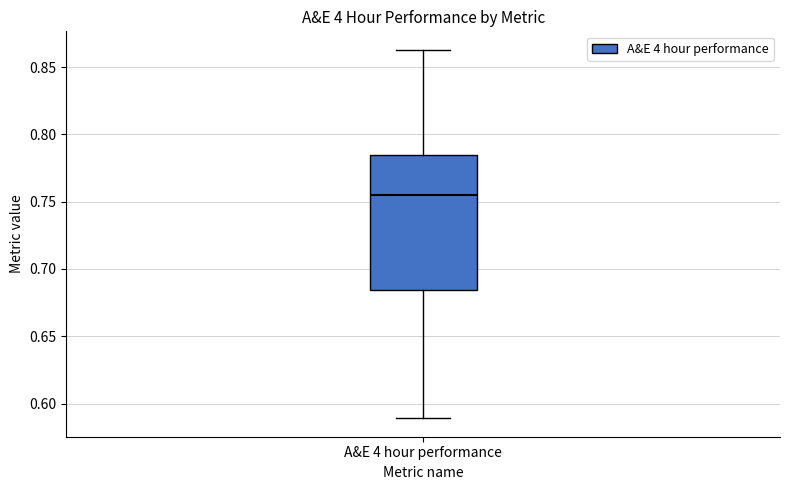

Where is the lower edge of the box for A&E 4 hour performance on the y-axis? The values are not printed on the chart, so give them approximately, as read against the axis.

0.685